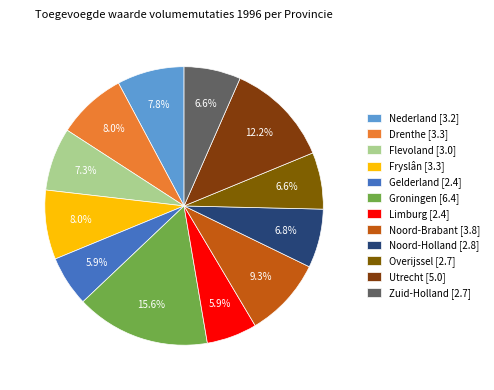

To the nearest percent, what is the difference between the Noord-Brabant and Zuid-Holland slice percentages?

3%